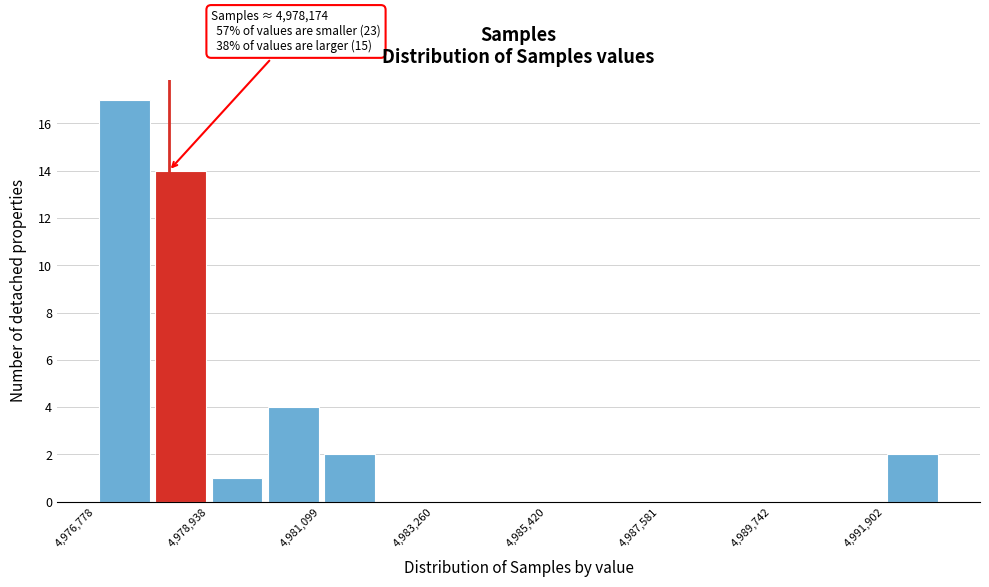

Read against the x-axis, roughly where is the centre of the tallest bar?

4977500